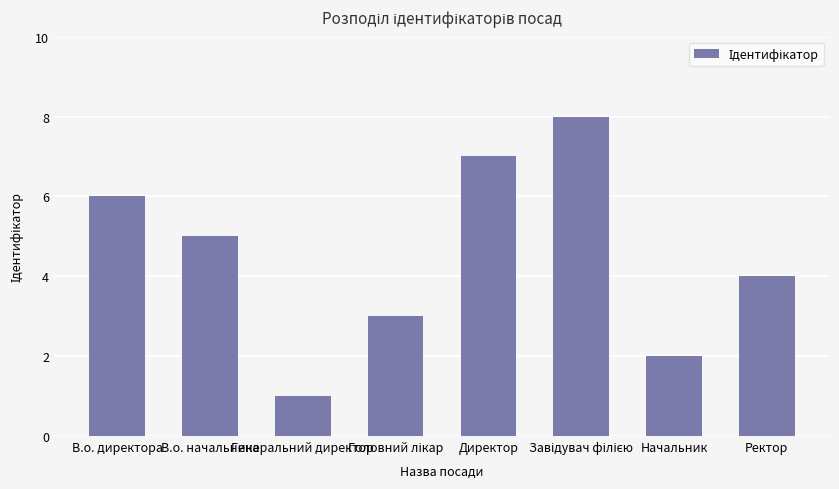

At which category does the chart reach its minimum across all series?

Генеральний директор